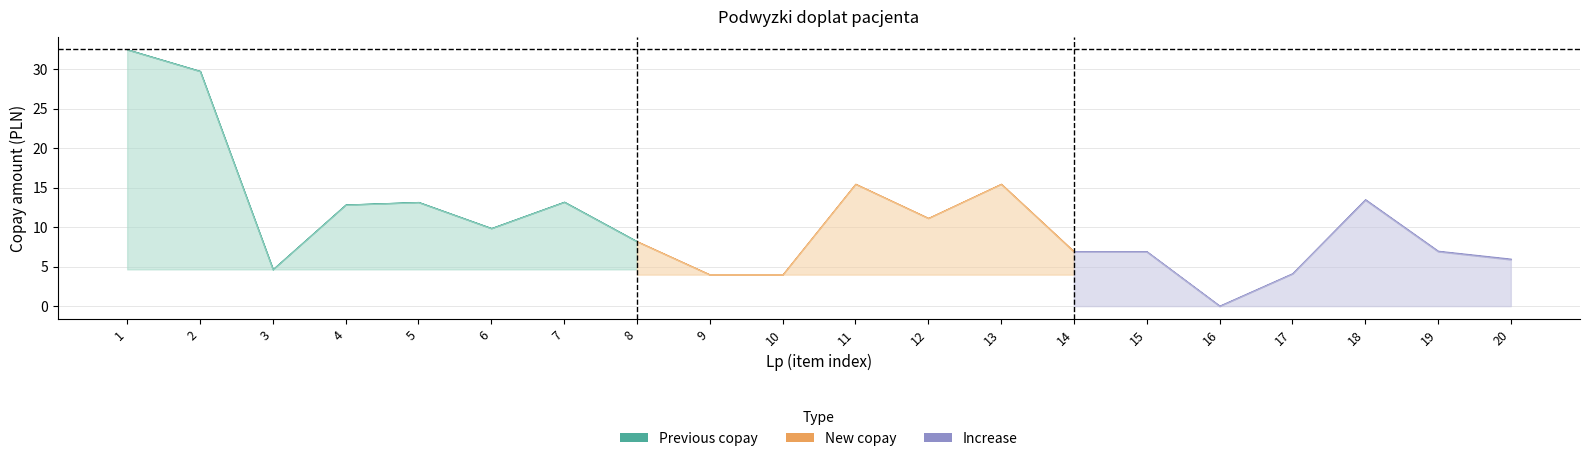

Is it true that Previous copay equals 32.5 at 1?

True